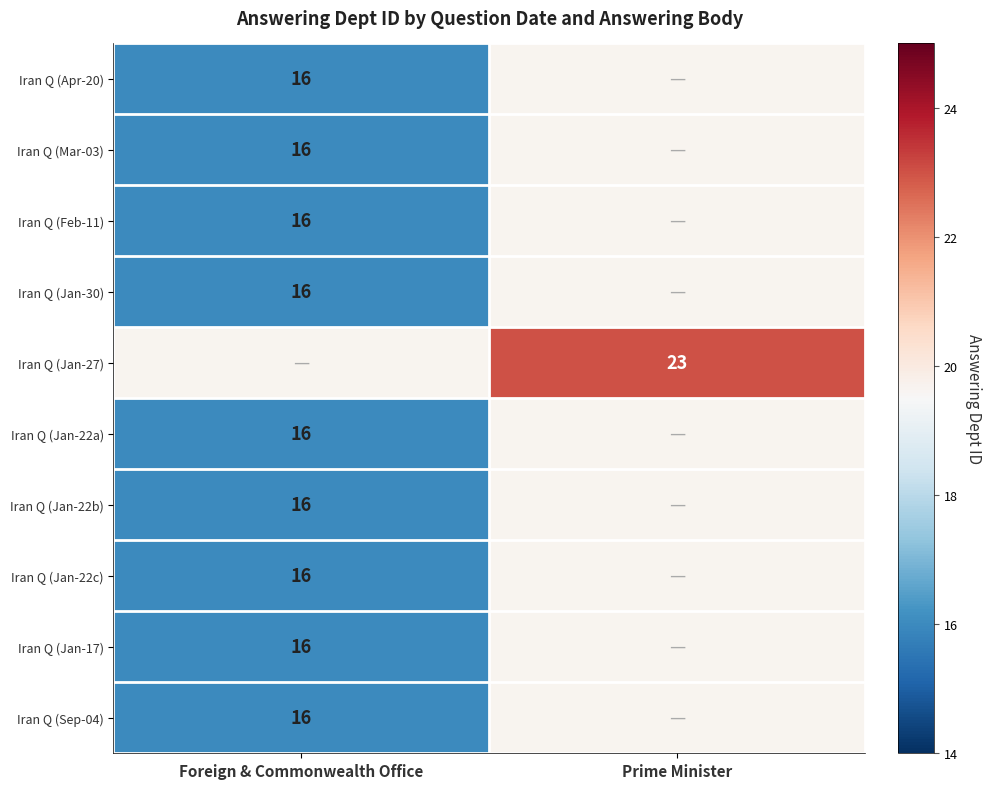

True or false: Iran Q (Apr-20) has a value of 23 at Foreign & Commonwealth Office.

False